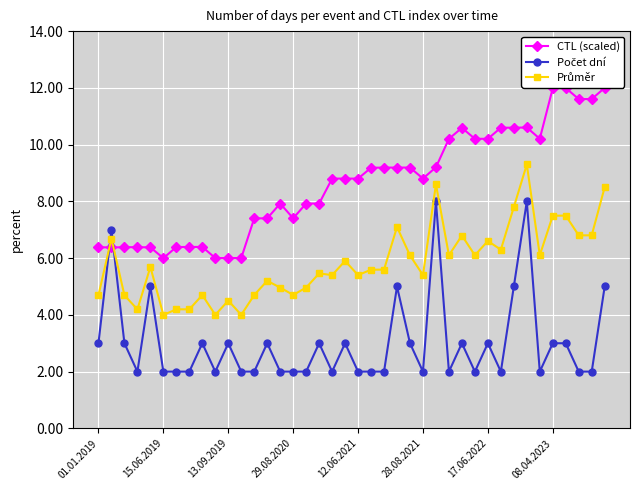

How many interior local peaks does the Počet dní series have?

12